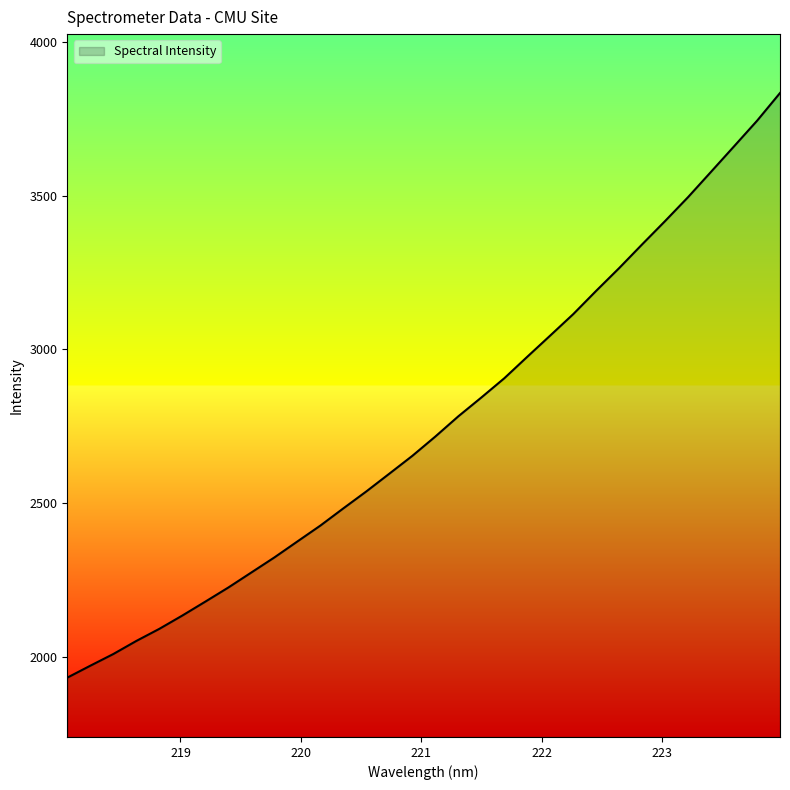

What is the minimum value shown in the chart?

1931.2